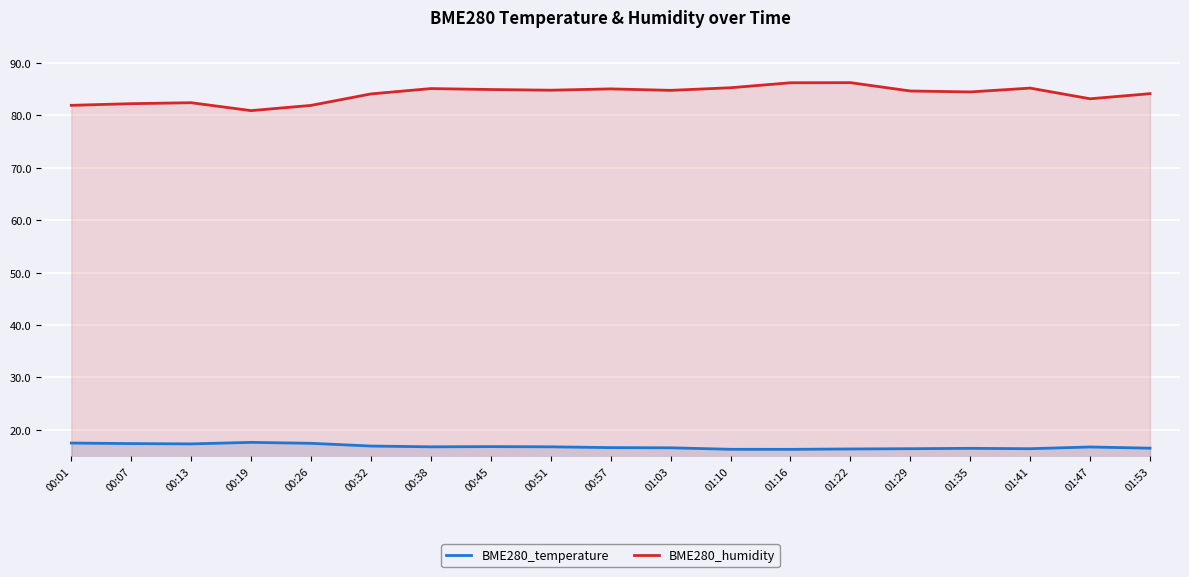

The BME280_humidity series shows 84.8 at 00:51. True or false?

True